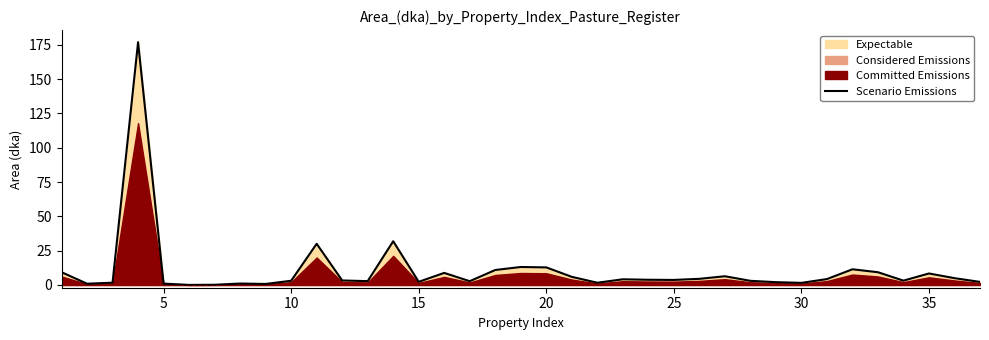

How many points are lower than both their immediate neighbors (excluding endpoints)?

10